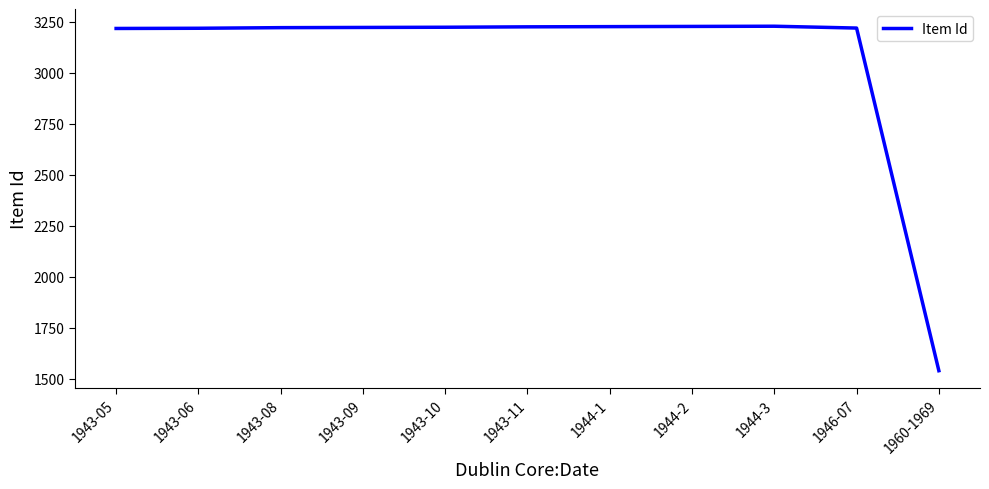

What is the ratio of the value at 1960-1969 to the value at 1943-10?

0.5